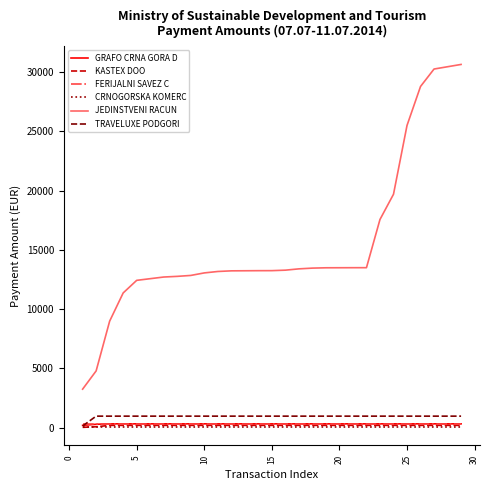

True or false: CRNOGORSKA KOMERC and JEDINSTVENI RACUN intersect in this chart.

False